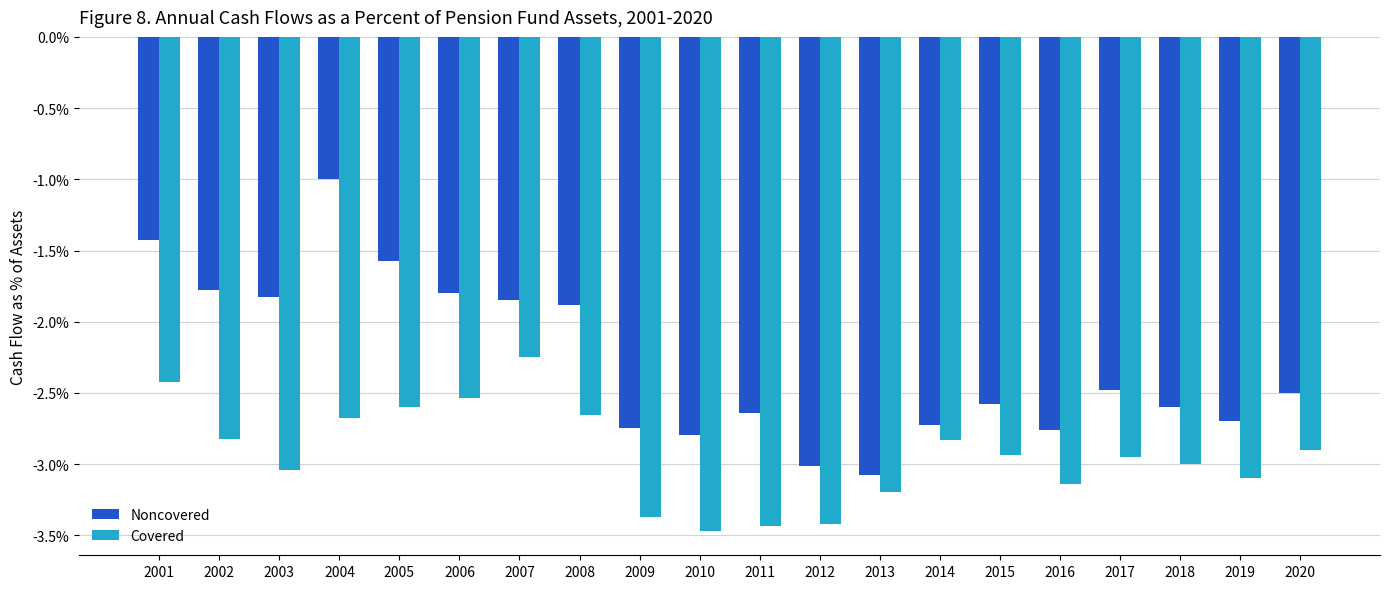

Rank the categories by Covered value from highest to lowest.

2007, 2001, 2006, 2005, 2008, 2004, 2002, 2014, 2020, 2015, 2017, 2018, 2003, 2019, 2016, 2013, 2009, 2012, 2011, 2010